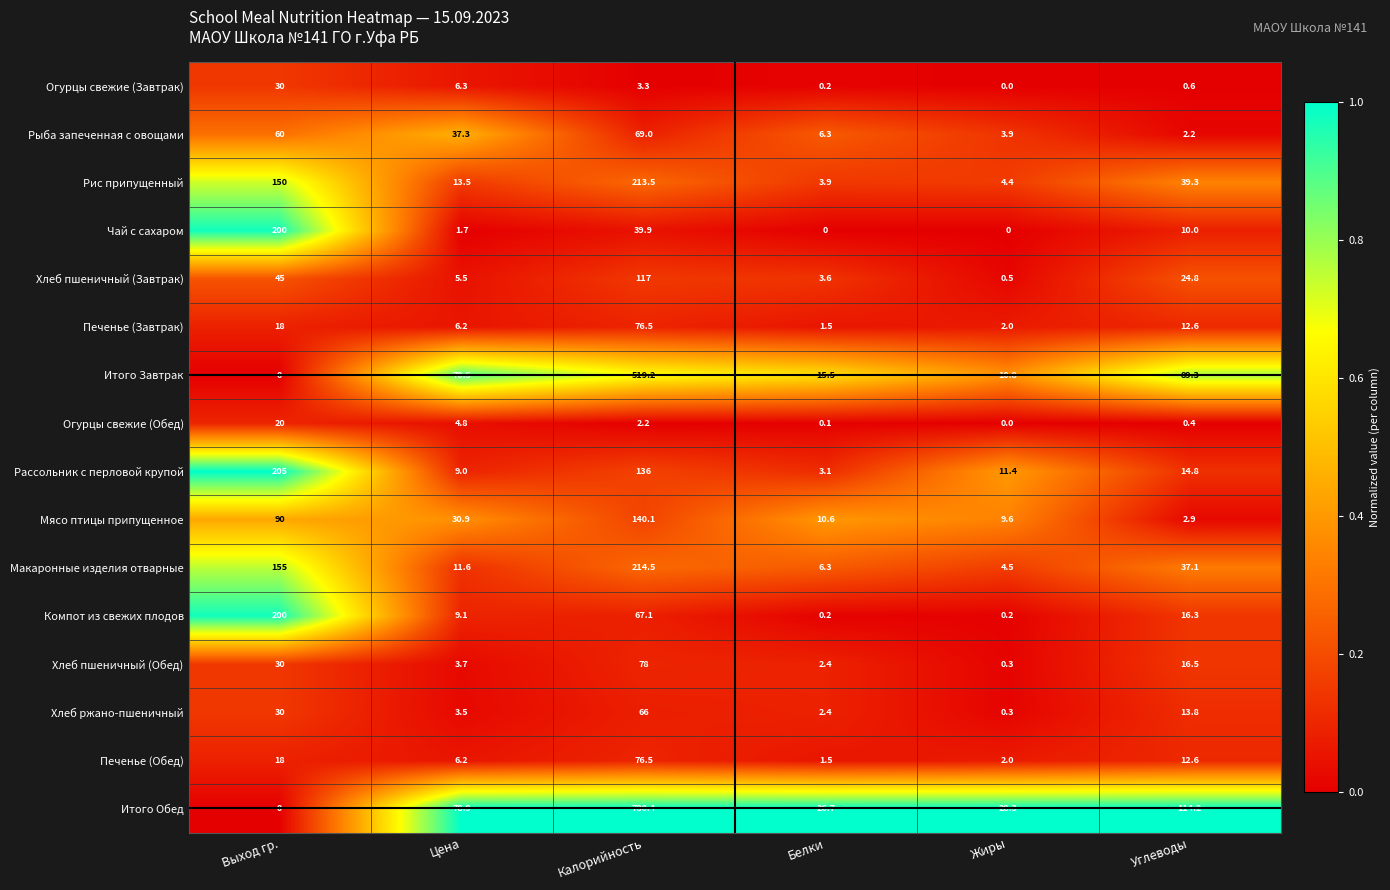

What is the highest value of the Рассольник с перловой крупой series?

205.0